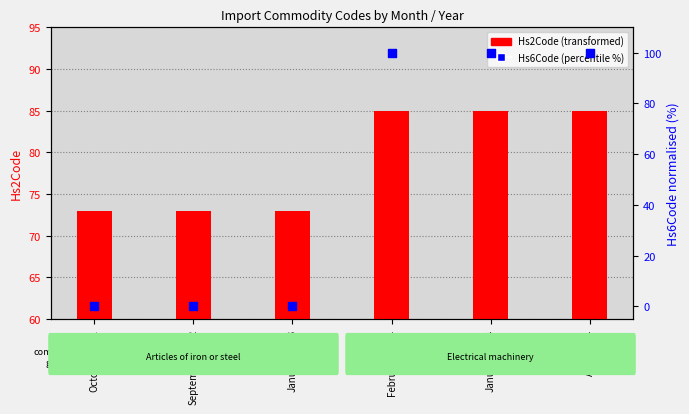

Which series reaches the minimum Y coordinate?

Hs6Code (normalised %)